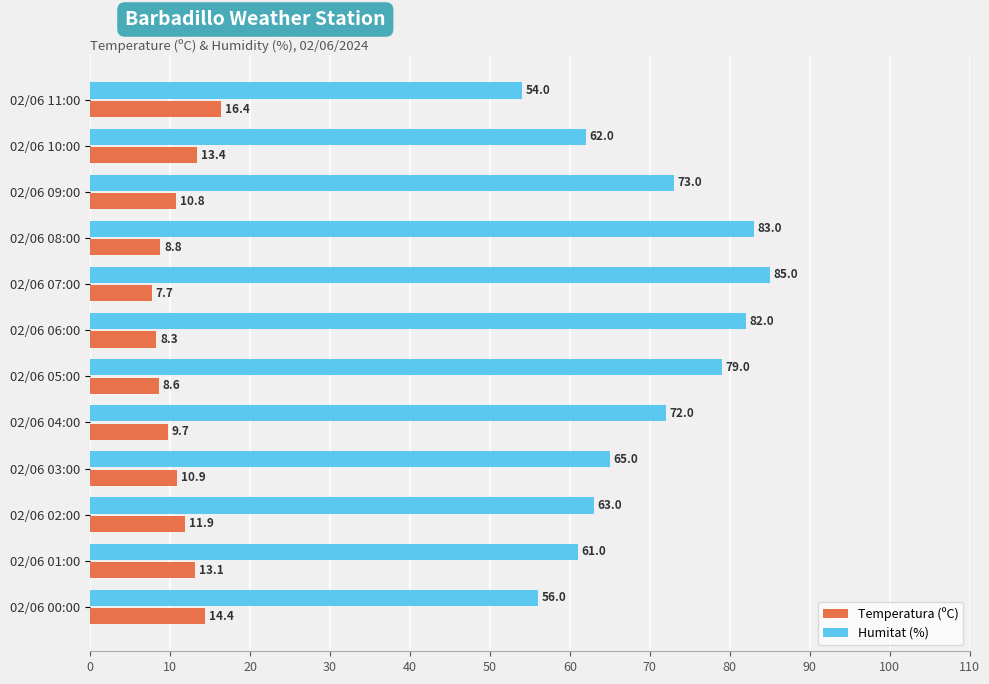

At which category is the sum across all series the highest?

02/06 07:00